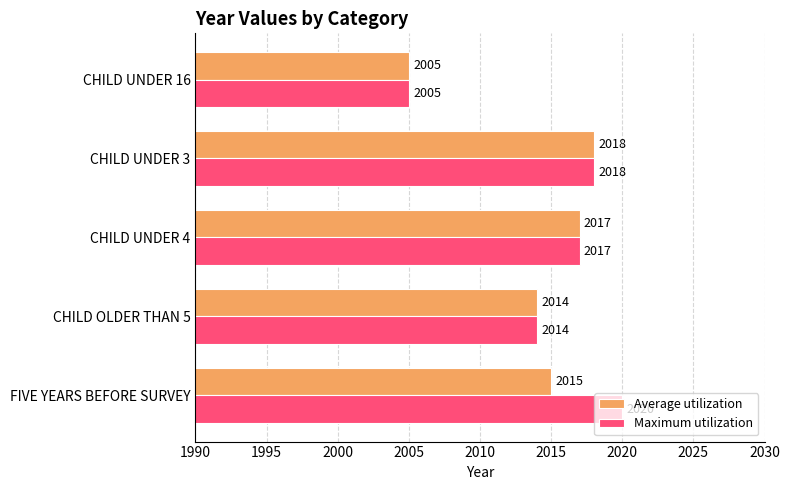

What is the difference between the Average utilization values at FIVE YEARS BEFORE SURVEY and CHILD UNDER 3?

3